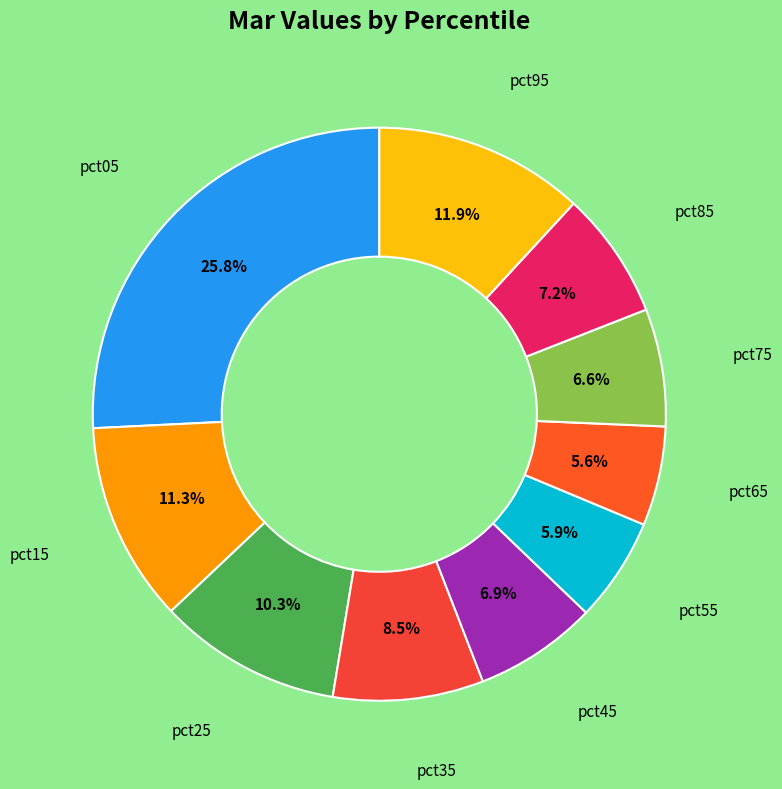

How many segments does this pie chart have?

10